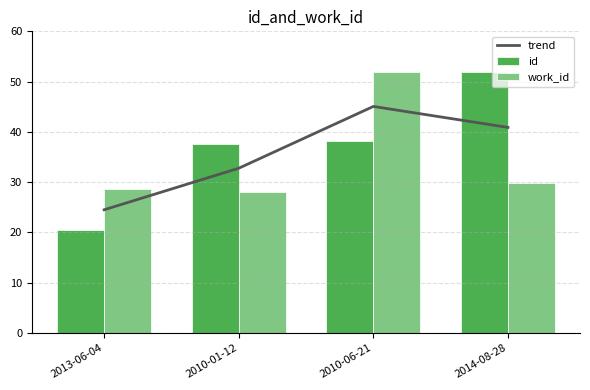

Reading left to right, extract all data points from this chart.

trend: 2013-06-04=24.5	2010-01-12=32.8	2010-06-21=45.1	2014-08-28=40.9
id: 2013-06-04=20.4	2010-01-12=37.6	2010-06-21=38.1	2014-08-28=52.0
work_id: 2013-06-04=28.6	2010-01-12=28.0	2010-06-21=52.0	2014-08-28=29.8